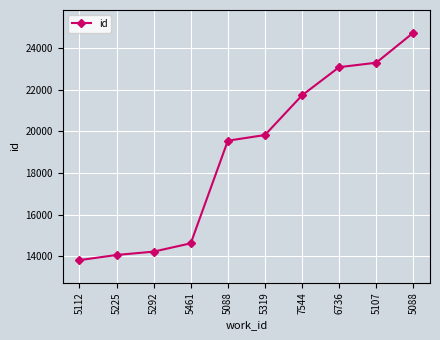

What is the difference between the maximum and second lowest values?

10683